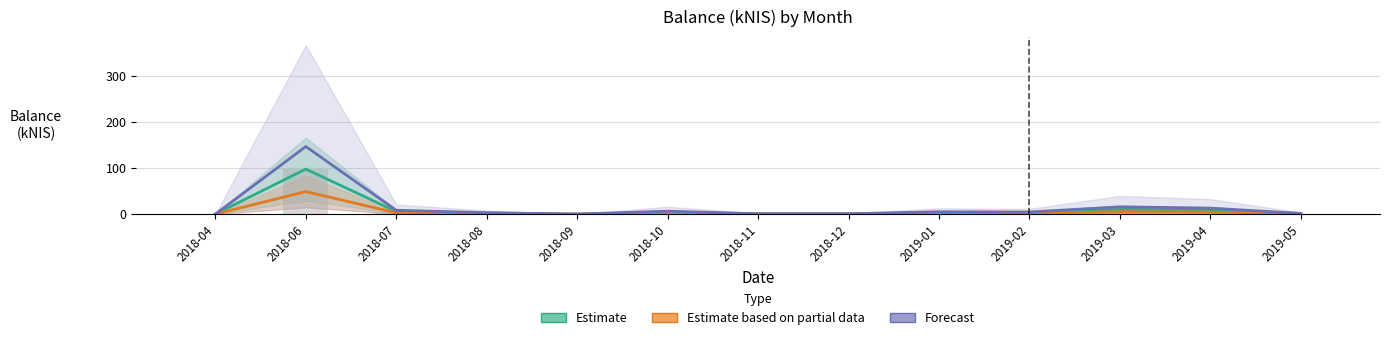

List the labels in order of Estimate value, largest first.

2018-06, 2019-03, 2019-04, 2018-07, 2018-10, 2019-01, 2019-02, 2018-08, 2019-05, 2018-11, 2018-12, 2018-04, 2018-09